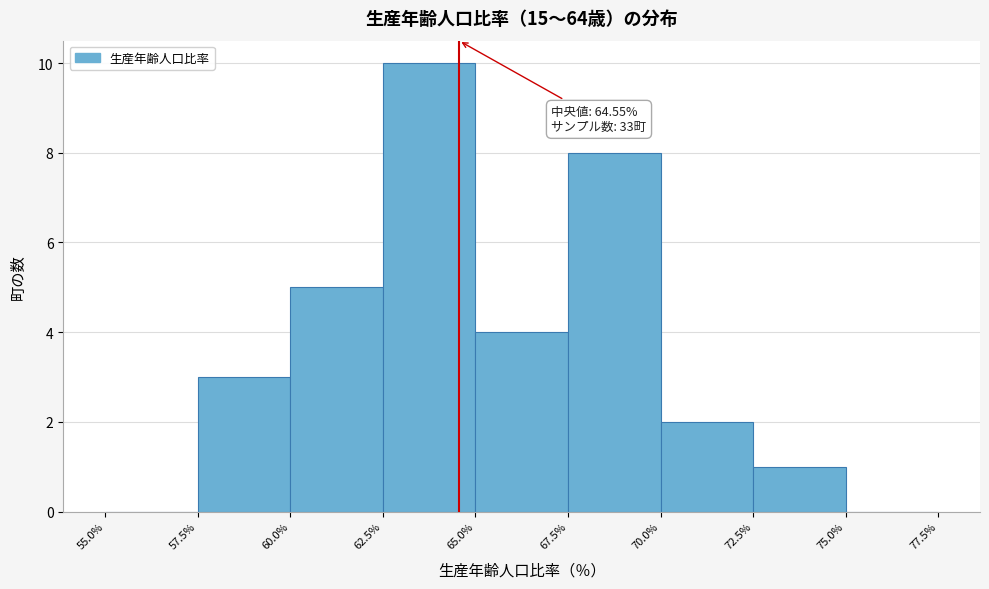

Which range on the x-axis has the tallest bar?

62.5% to 65.0%